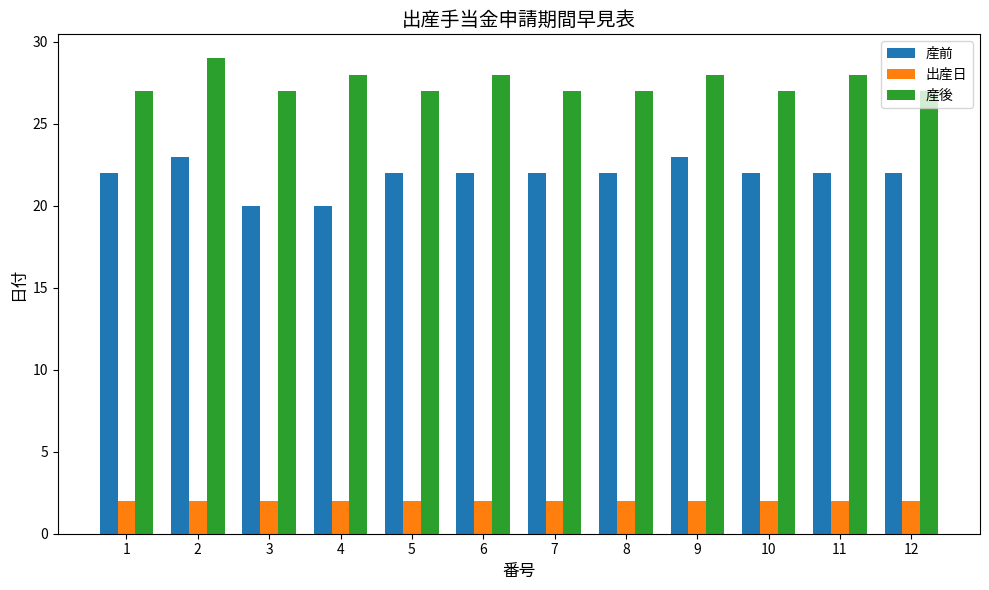

What is the minimum value shown in the chart?

2